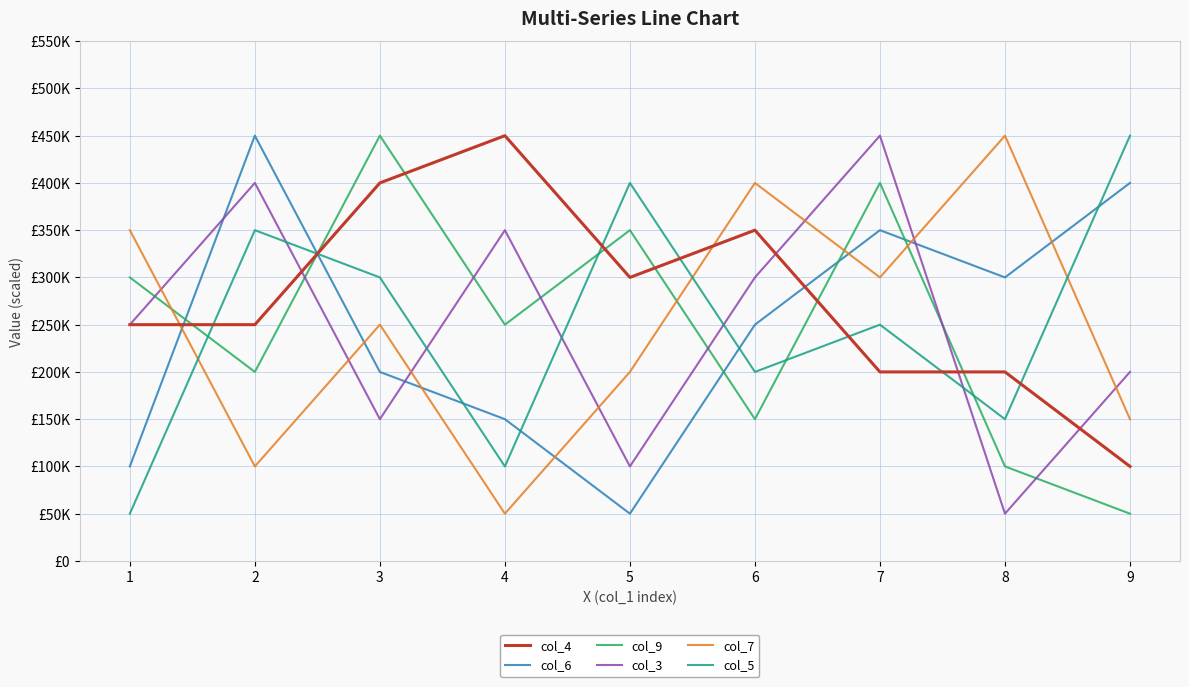

True or false: col_5 has a value of 100000 at 4.

True